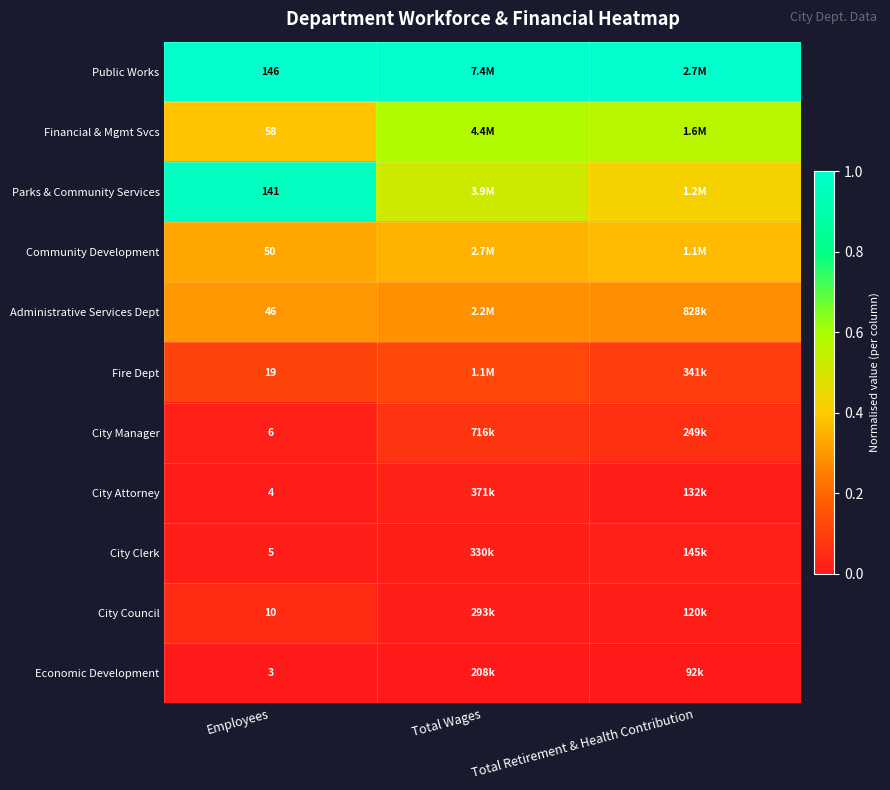

How many categories are shown in the chart?

3